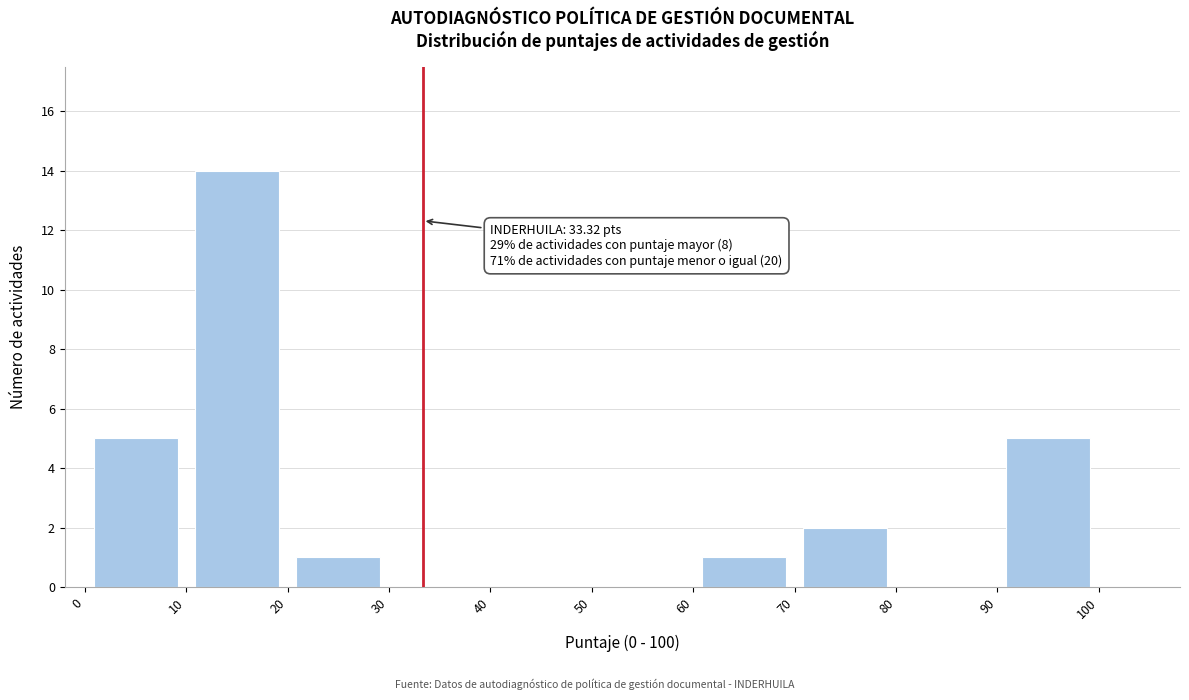

Which range on the x-axis has the tallest bar?

10 to 20